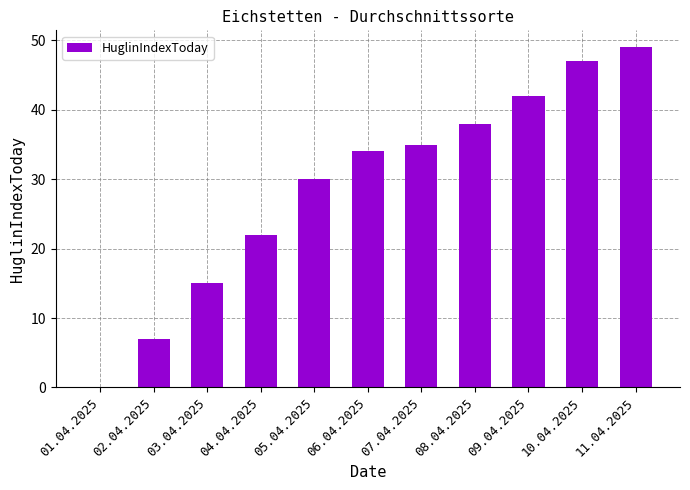

The value at 03.04.2025 is 7. True or false?

False